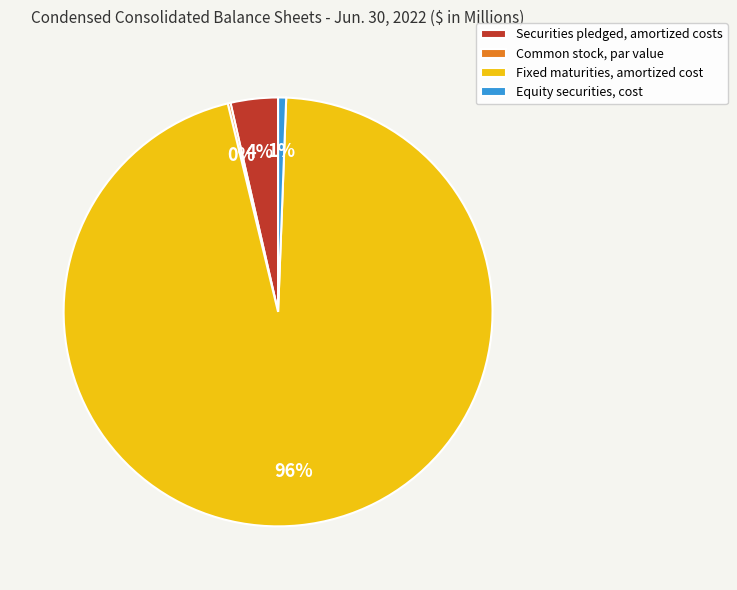

Does Fixed maturities, amortized cost account for over 50% of the chart?

Yes